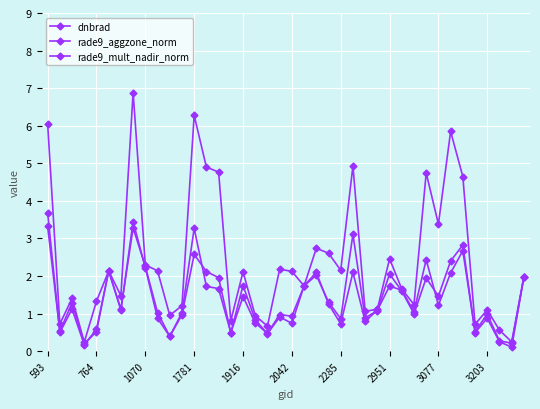

What is the highest value of the dnbrad series?

6.9